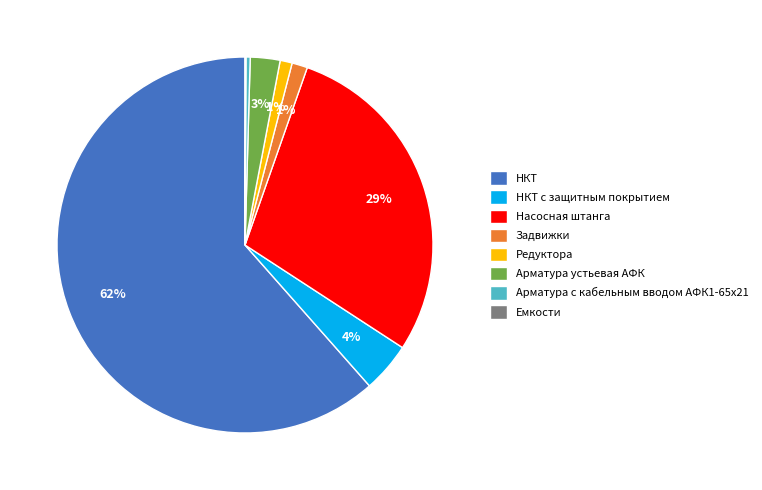

What percentage is the Задвижки slice, to the nearest percent?

1%